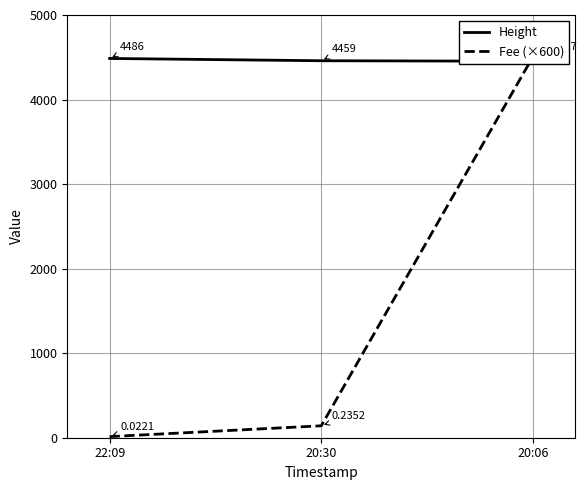

What is the label of the 1st point from the left?

22:09